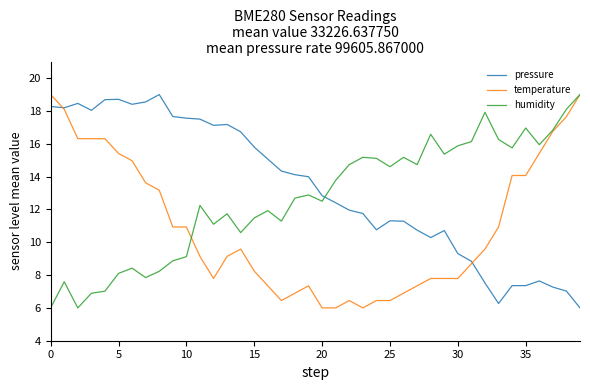

Rank the series by their average value, from lowest to highest.

temperature, humidity, pressure